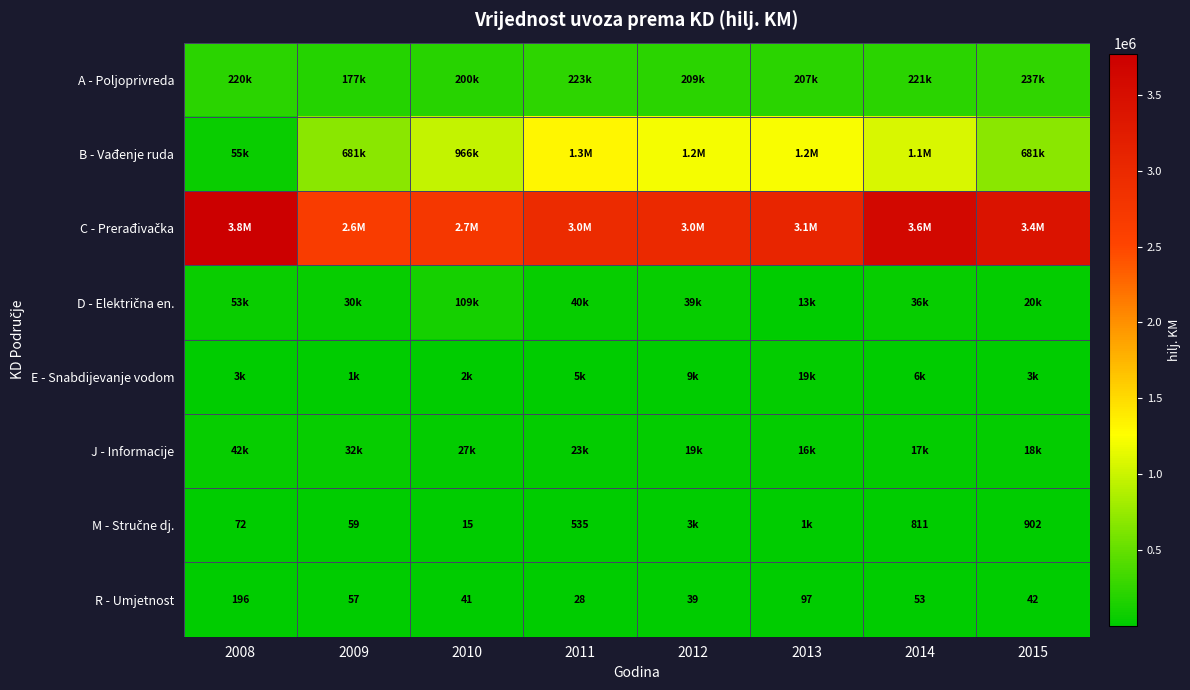

Rank the categories by R - Umjetnost value from highest to lowest.

2008, 2013, 2009, 2014, 2015, 2010, 2012, 2011